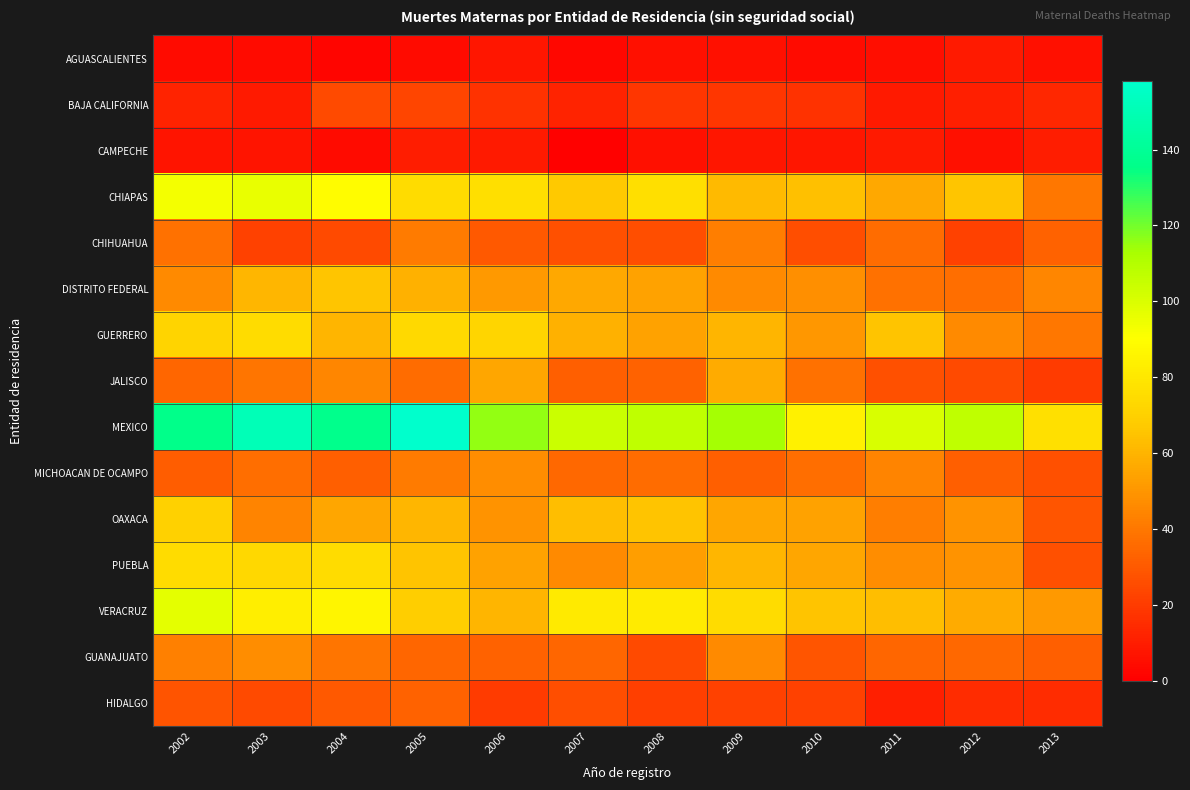

Which series has the widest spread of values?

MEXICO